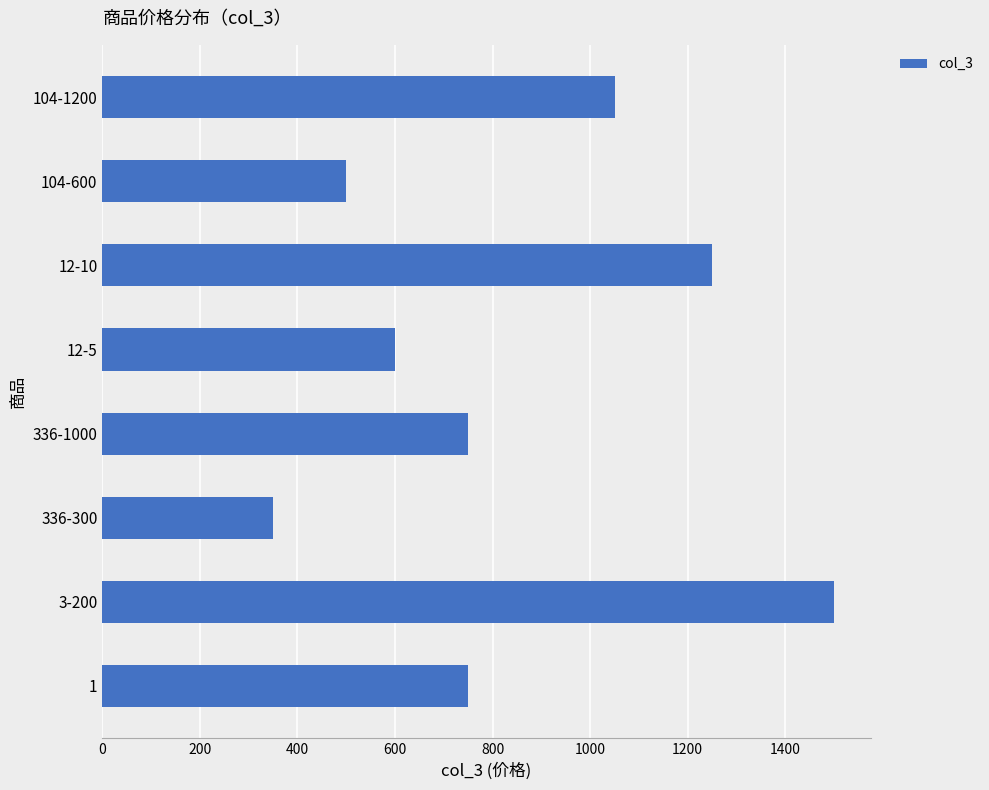

Between 12-5 and 12-10, which is larger?

12-10